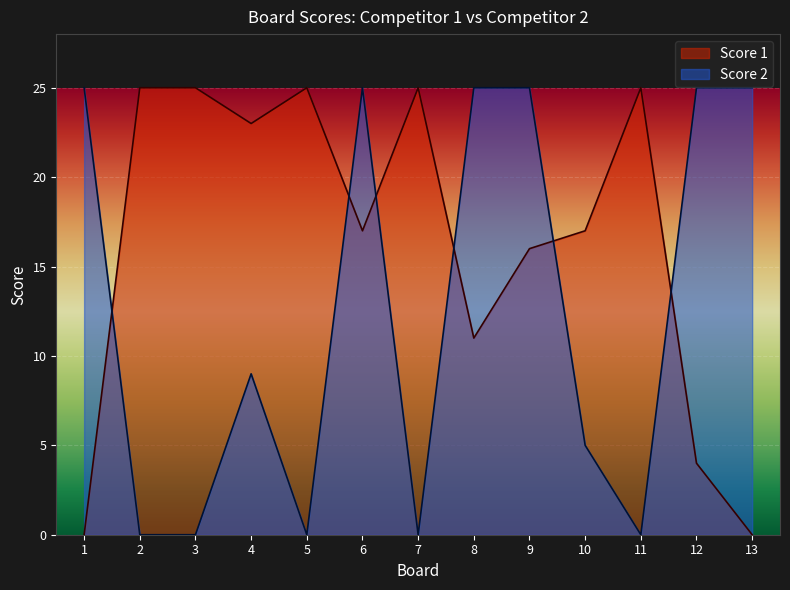

How many times do Score 1 and Score 2 cross each other?

6